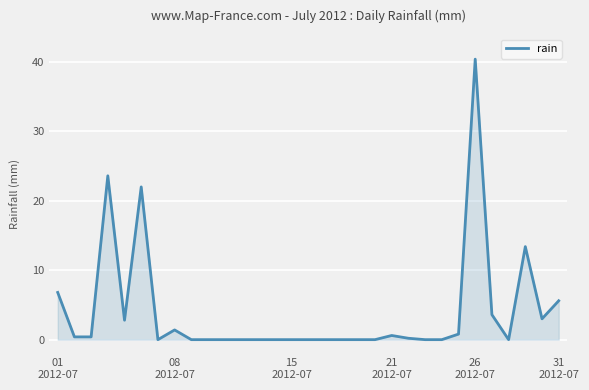

What is the greatest value displayed?

40.4